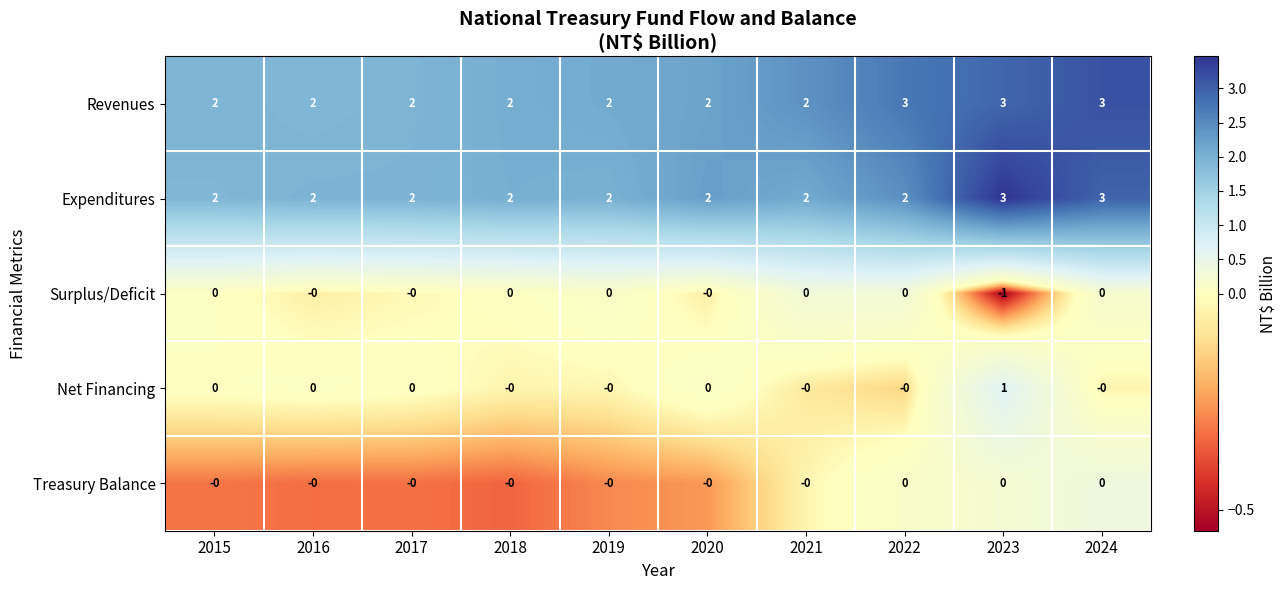

Which category has the lowest value across all series?

2023